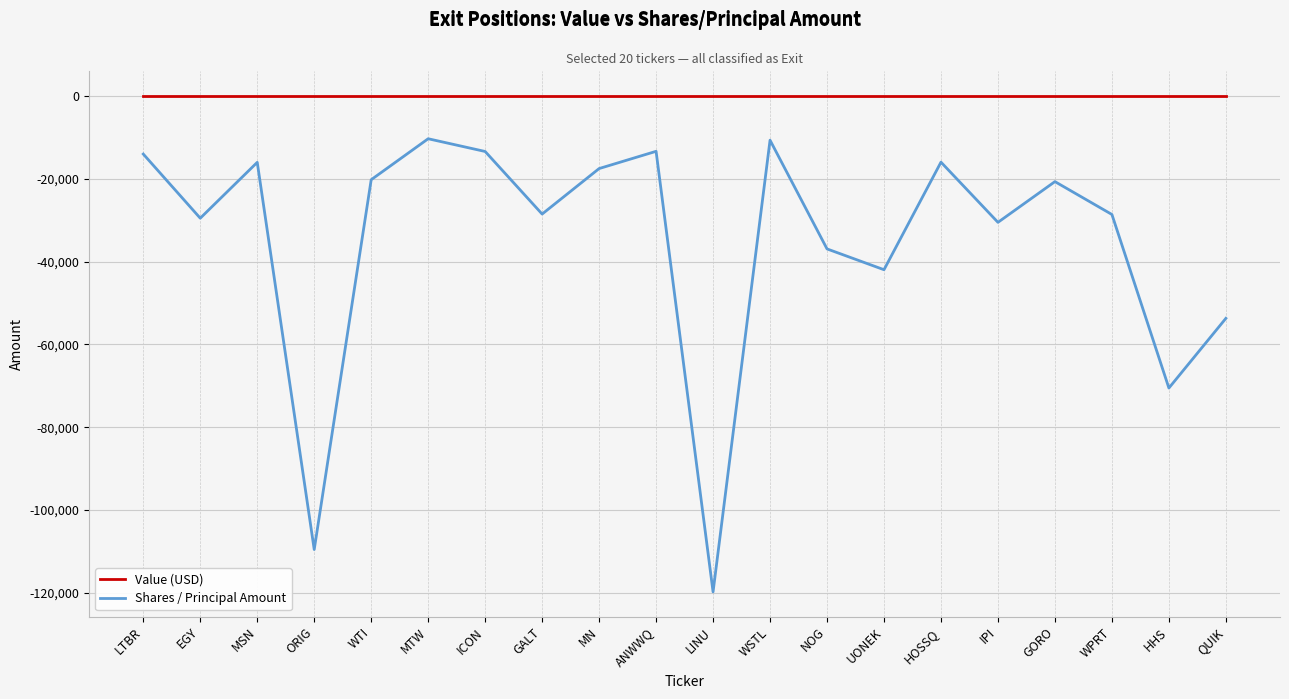

At which label is Shares / Principal Amount closest to -65050?

HHS